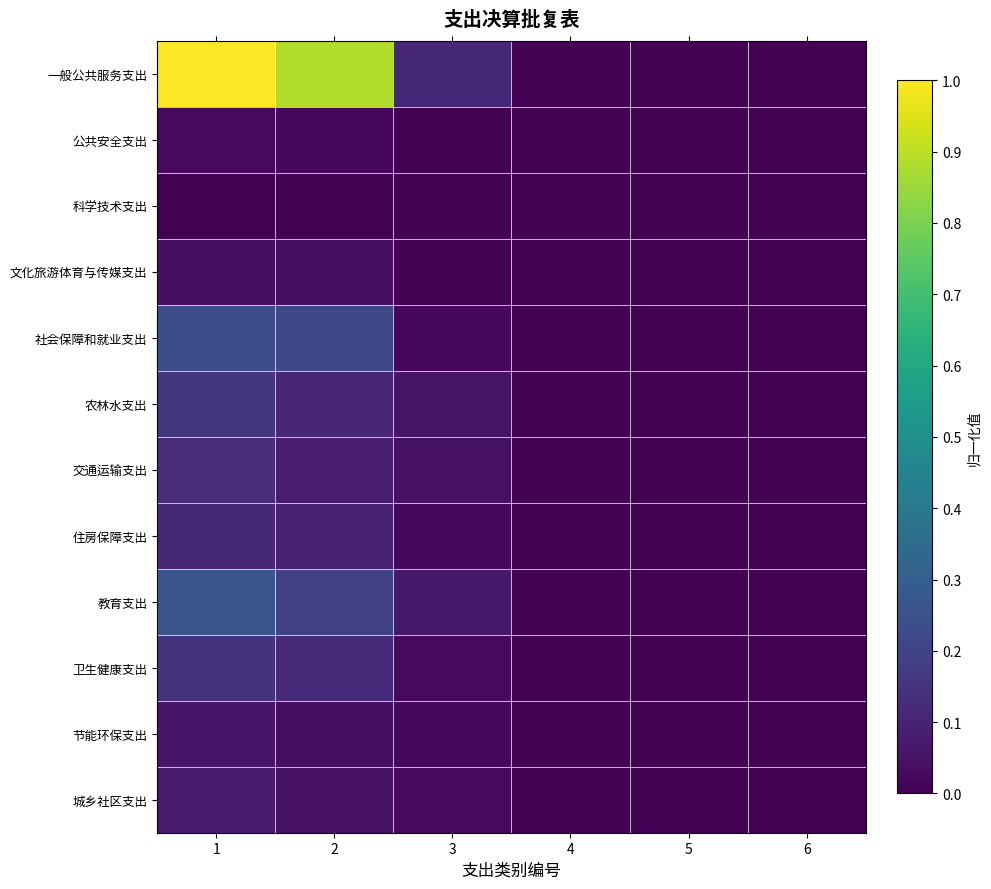

At which category is the sum across all series the highest?

1